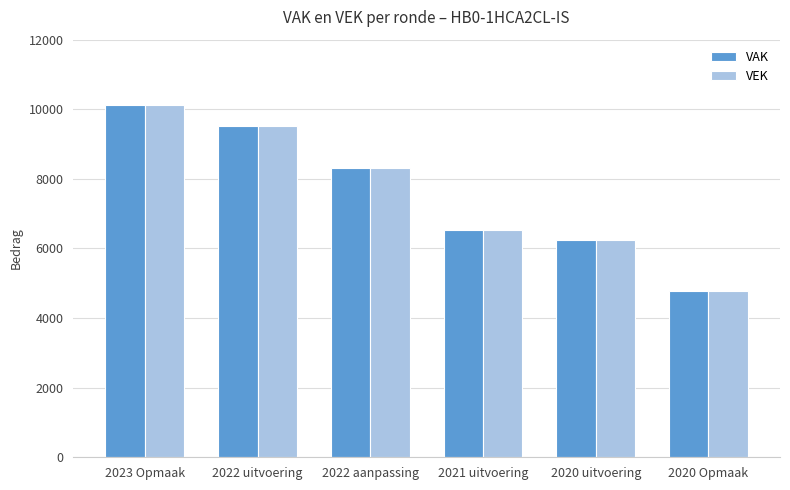

Where does the VAK series first go above 8312?

2023 Opmaak